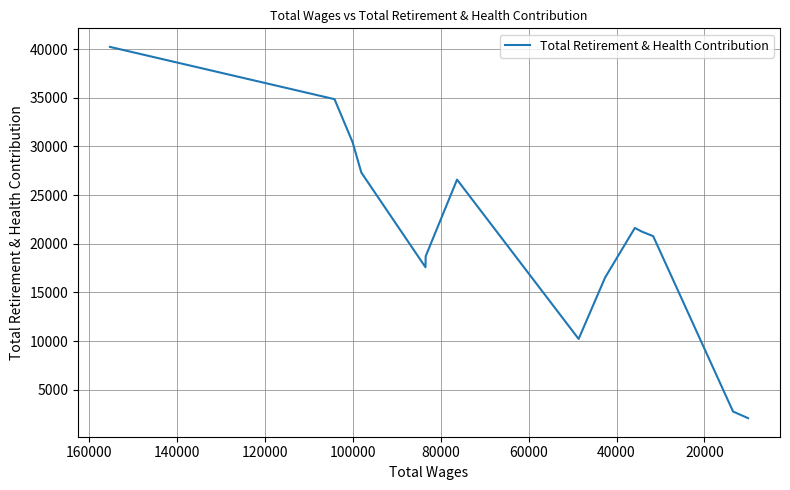

What is the difference between the maximum and second lowest values?

37452